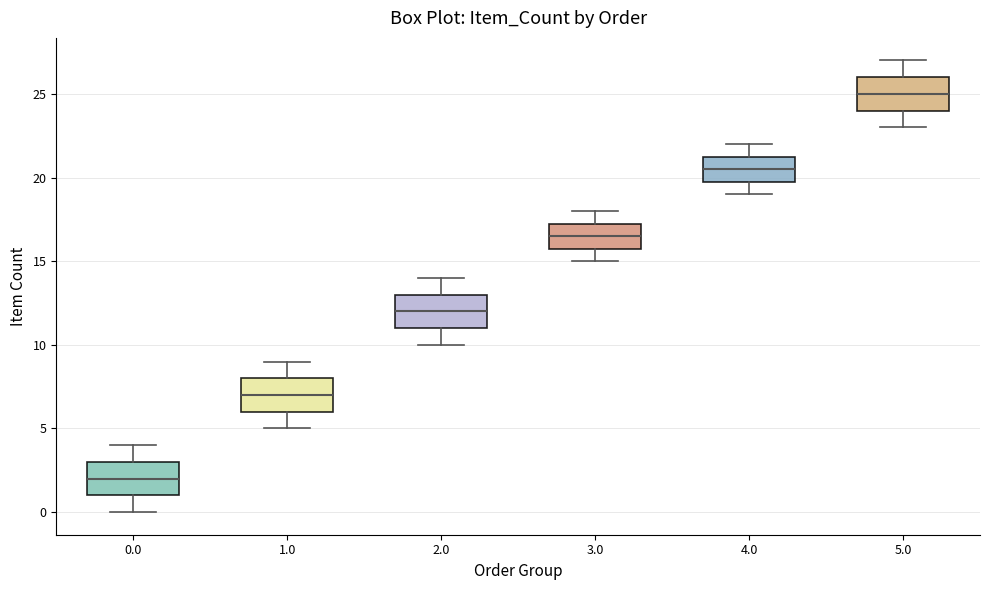

Which box's median line is the lowest?

0.0